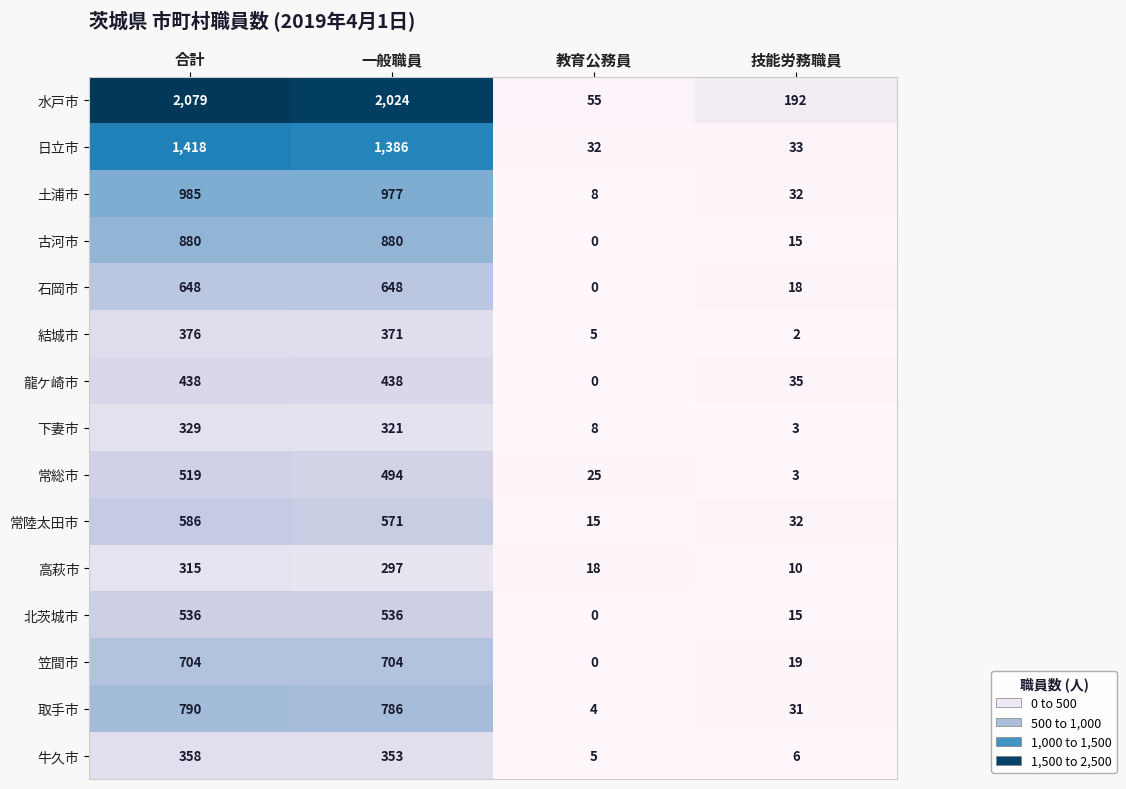

Between 教育公務員 and 技能労務職員, which series saw the biggest shift?

水戸市